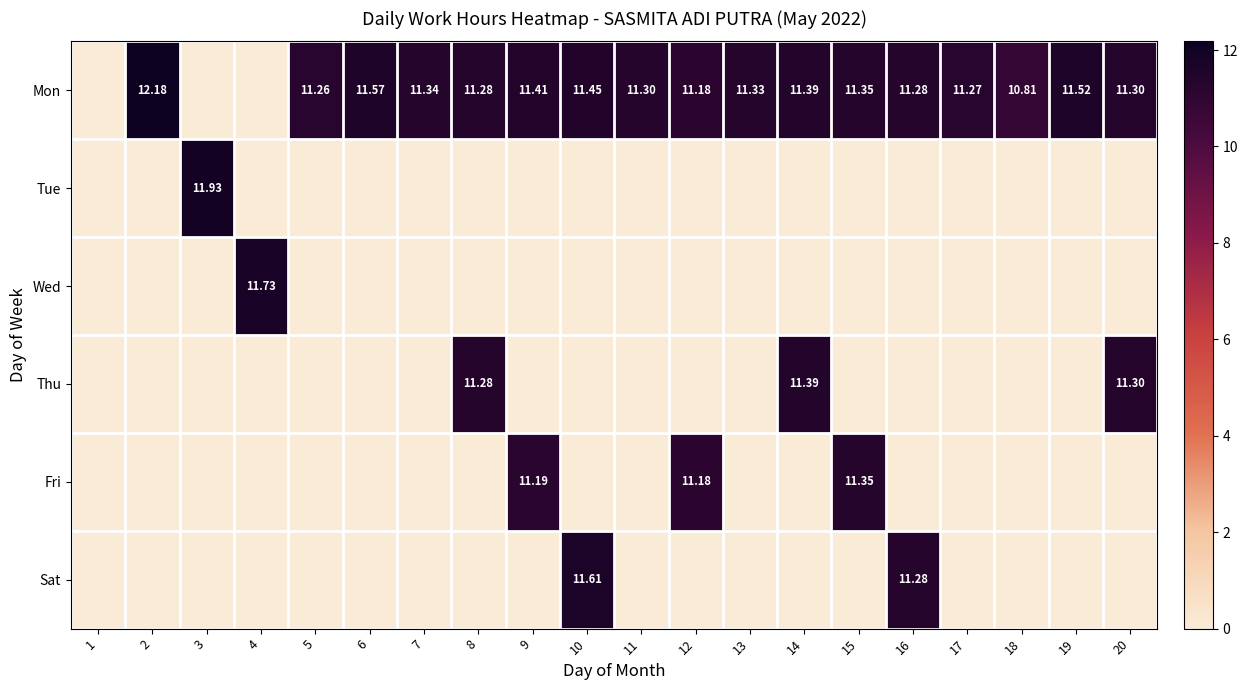

Which series has the largest total across all categories?

Mon